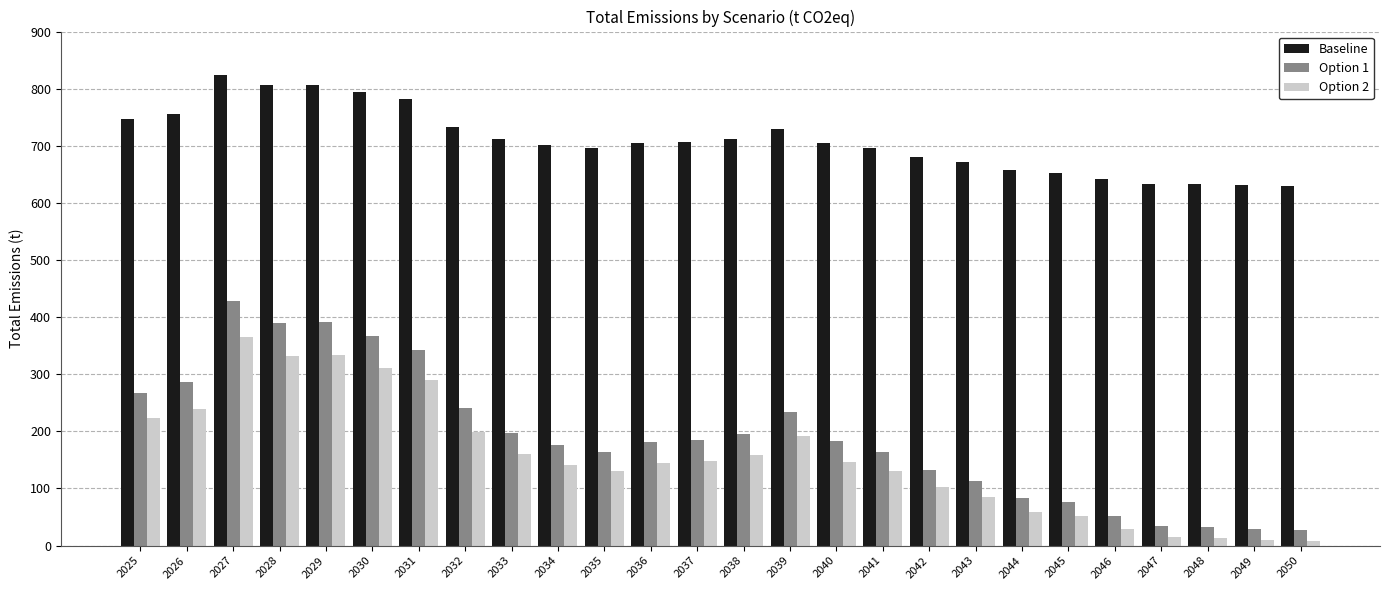

What value does the Option 2 series have at 2038?

158.1